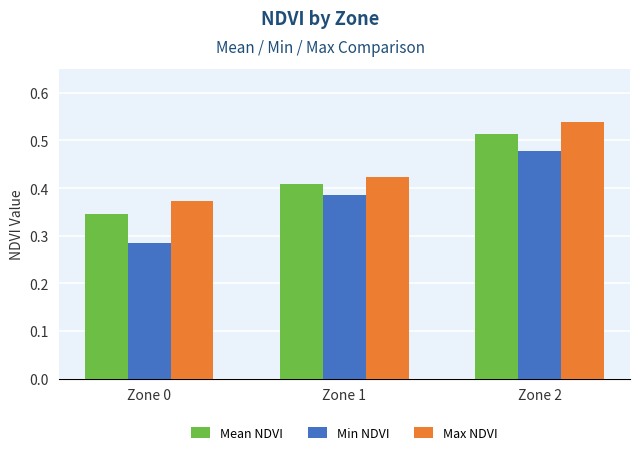

Which category has the highest value in the Min NDVI series?

Zone 2